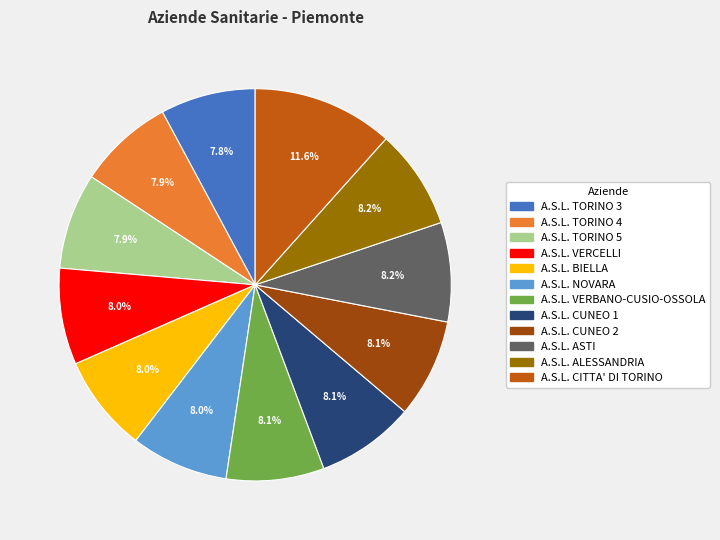

To the nearest percent, what percentage of the pie is A.S.L. NOVARA?

8%